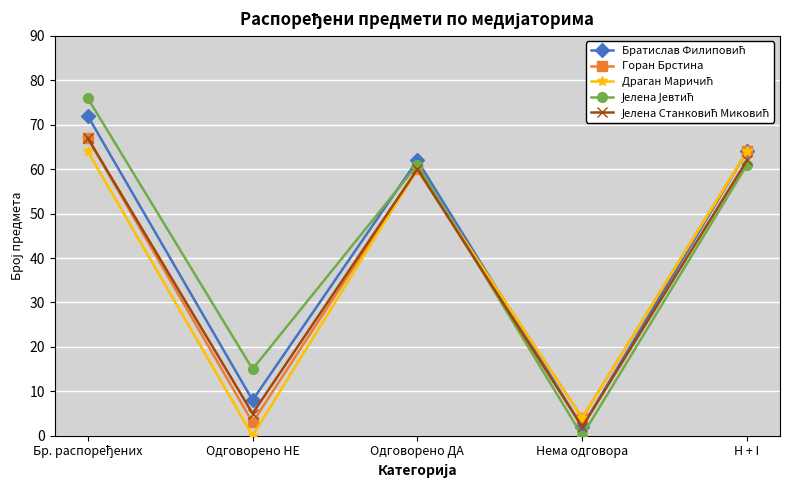

At how many categories does at least one series exceed 28?

3